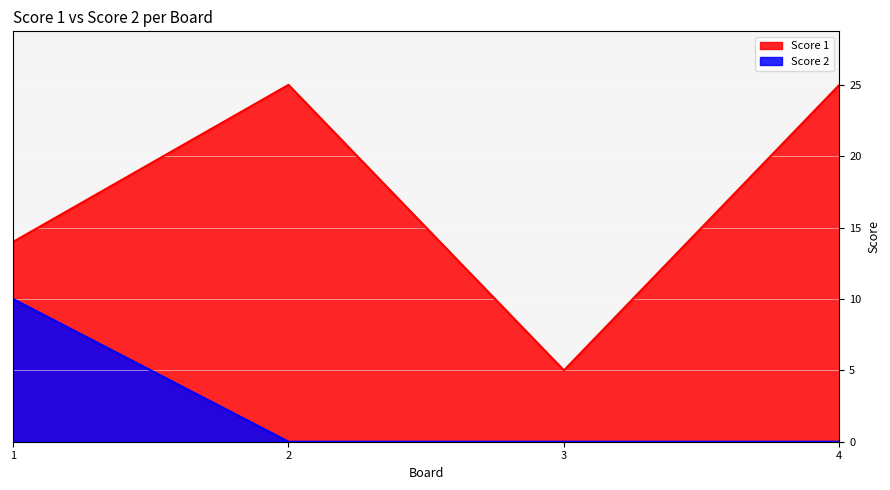

What is the maximum value for Score 2?

10